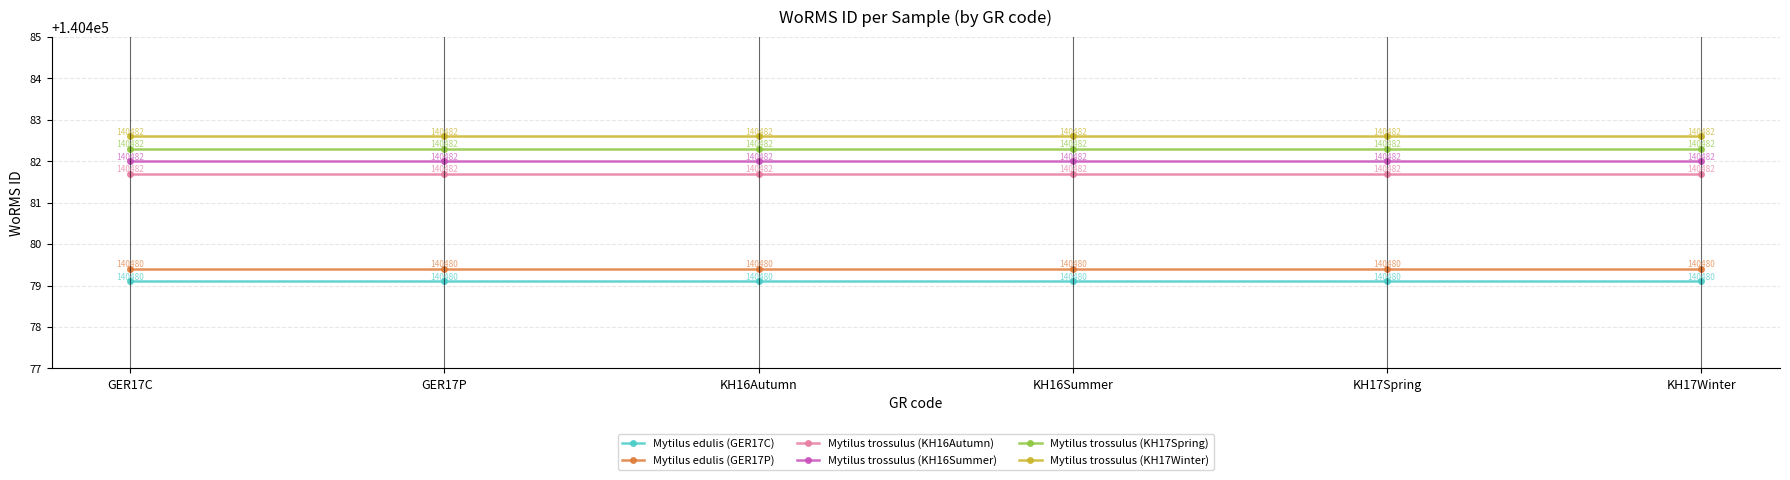

What is the sum of all Mytilus edulis (GER17C) values?

842874.6